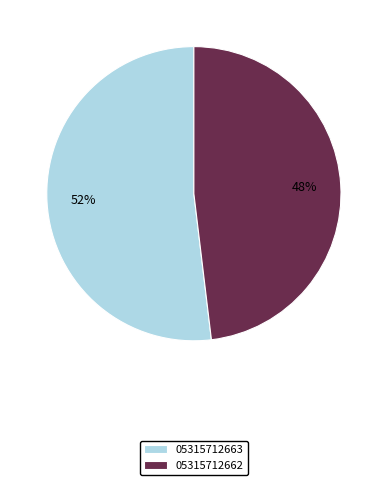

True or false: 05315712663 accounts for 52% of the total.

True